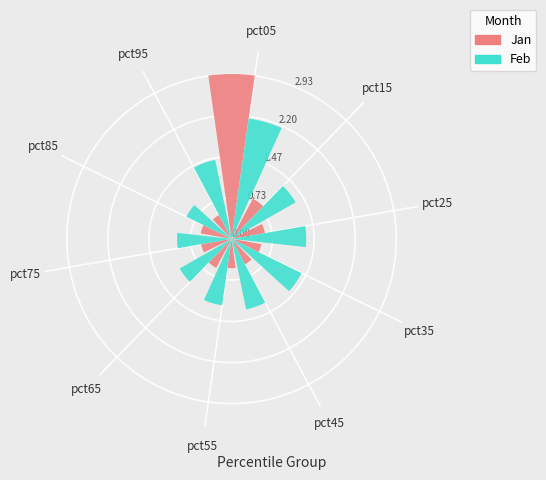

What is the average value of the Feb series?

1.3